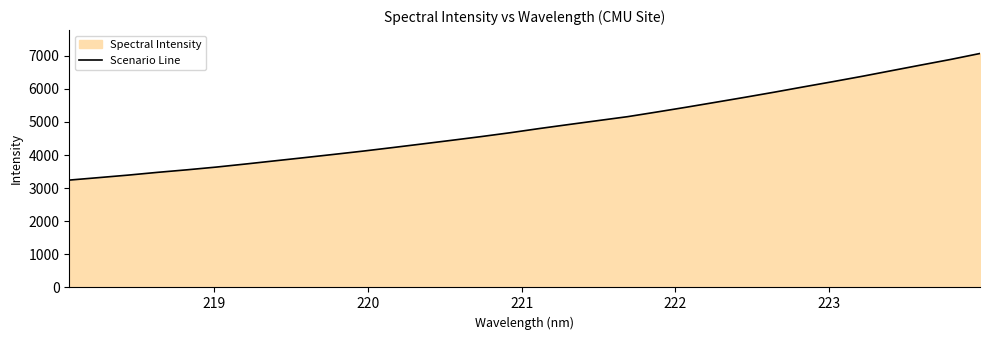

What is the smallest value displayed?

3242.4